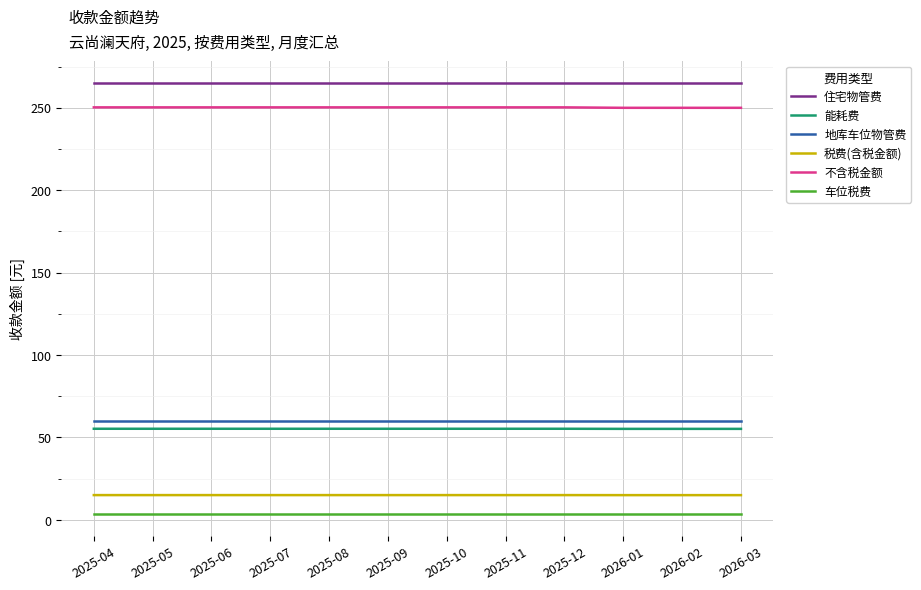

What is the sum of all 住宅物管费 values?

3183.6